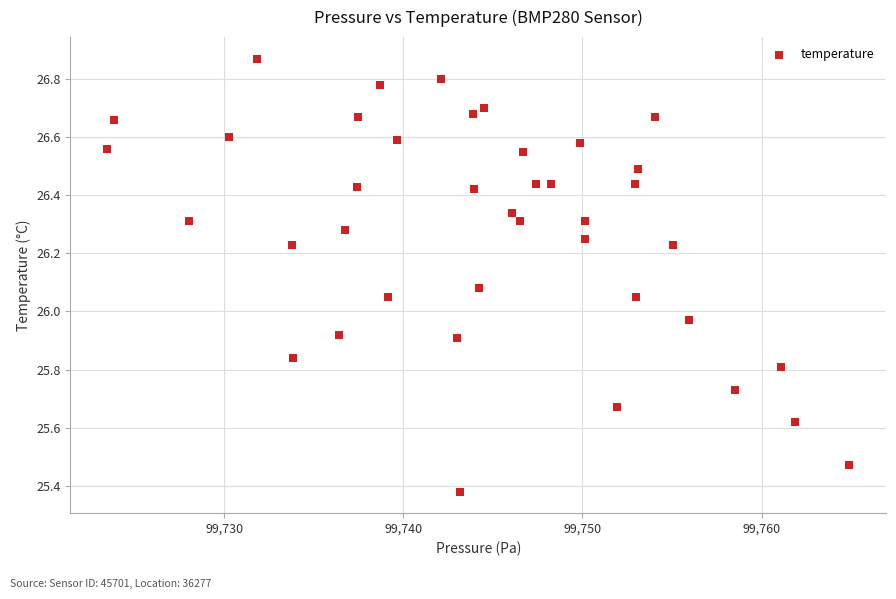

What is the range of X values (max minus min)?

41.4